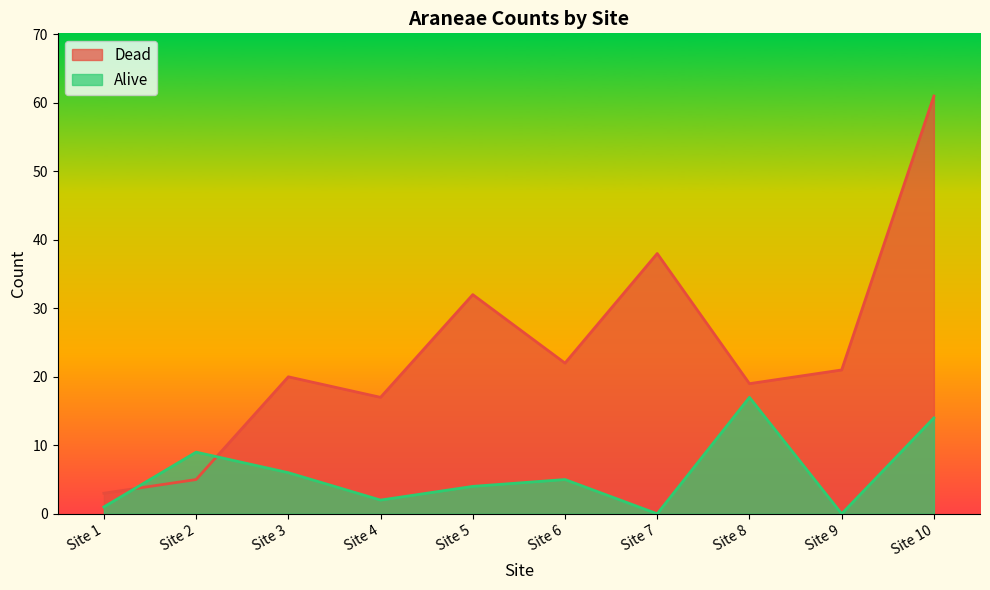

Where is the first local maximum for Dead?

Site 3